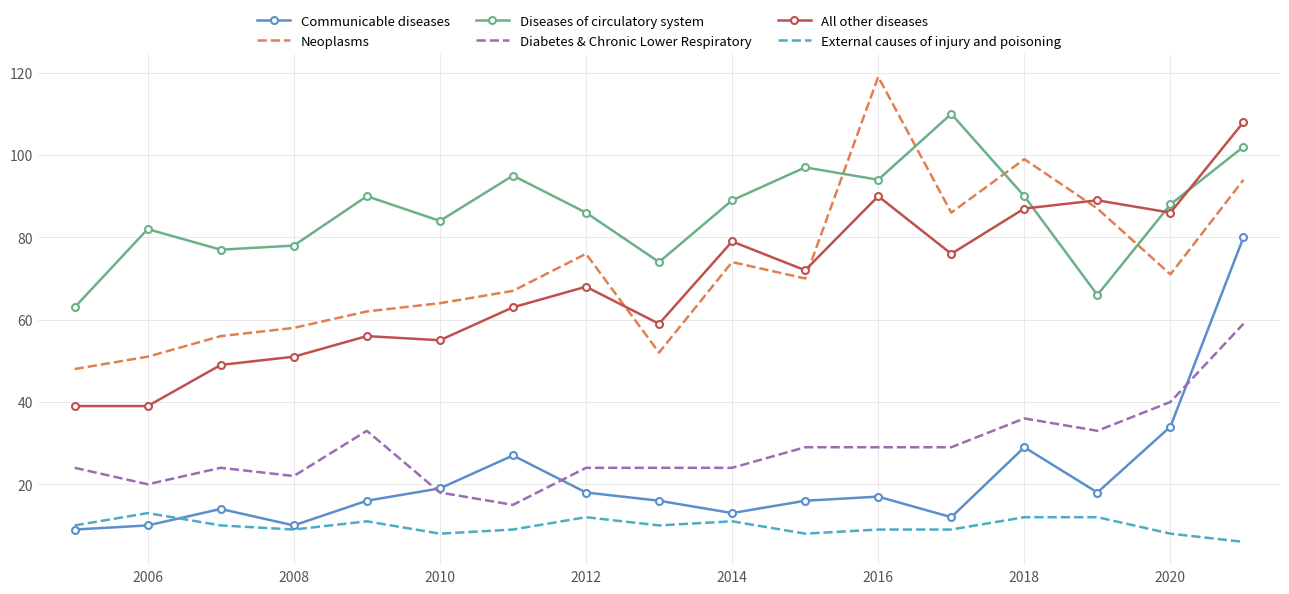

True or false: External causes of injury and poisoning and Diabetes & Chronic Lower Respiratory cross at least once.

False